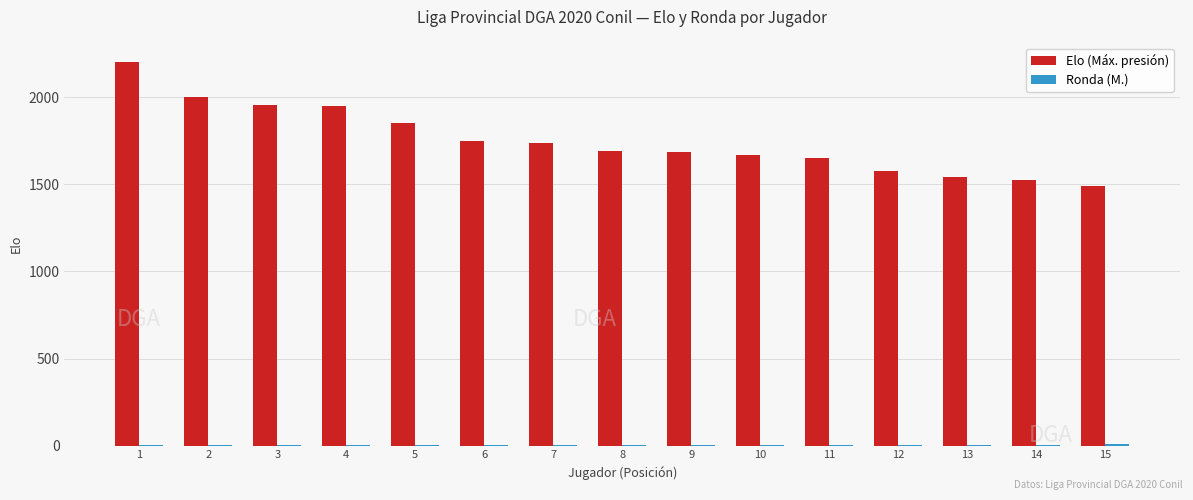

What is the maximum value for Elo (Máx. presión)?

2204